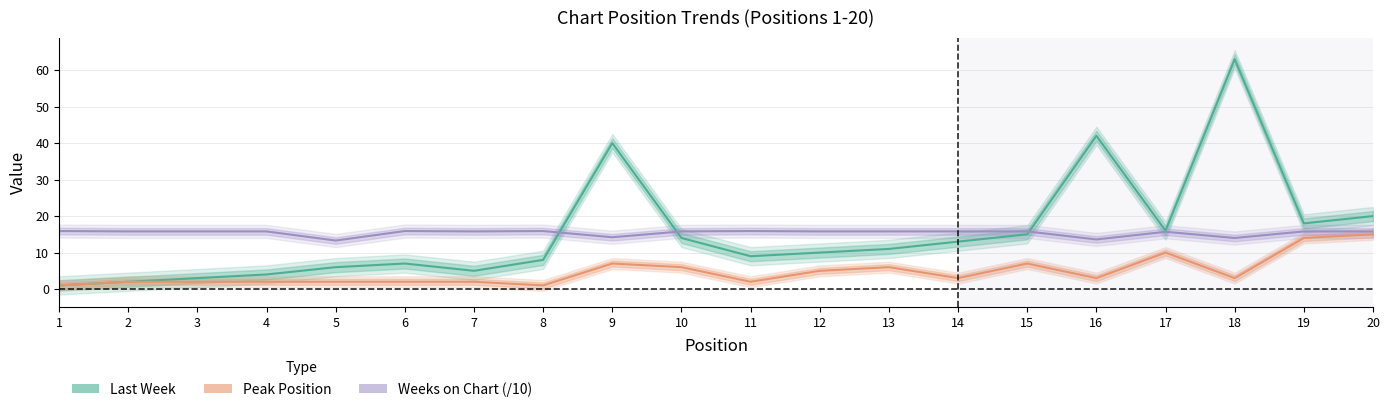

The value of Weeks on Chart (/10) at 7 is 22.6. True or false?

False